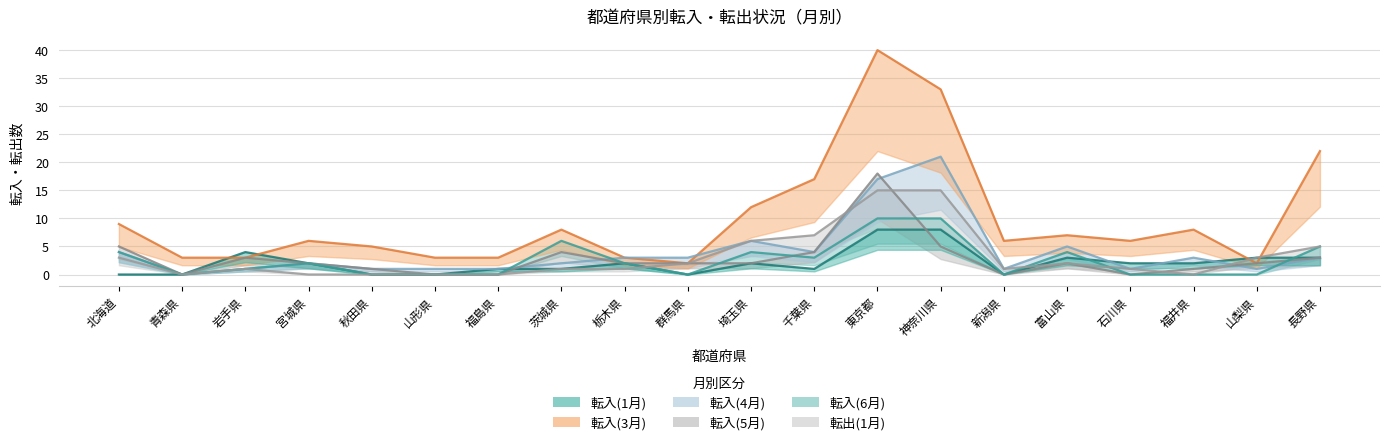

Where is the first local minimum for 転入(4月)?

青森県